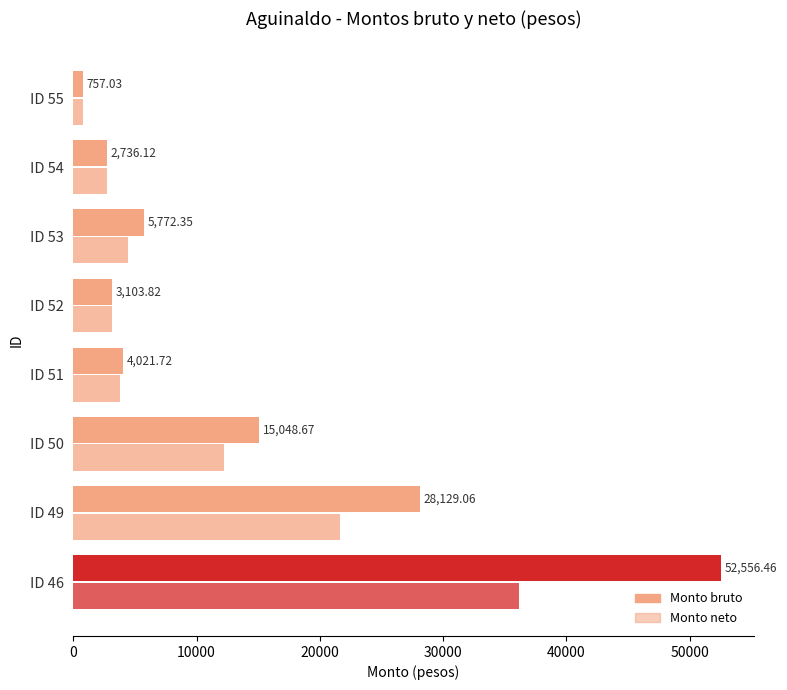

How many categories are shown in the chart?

8